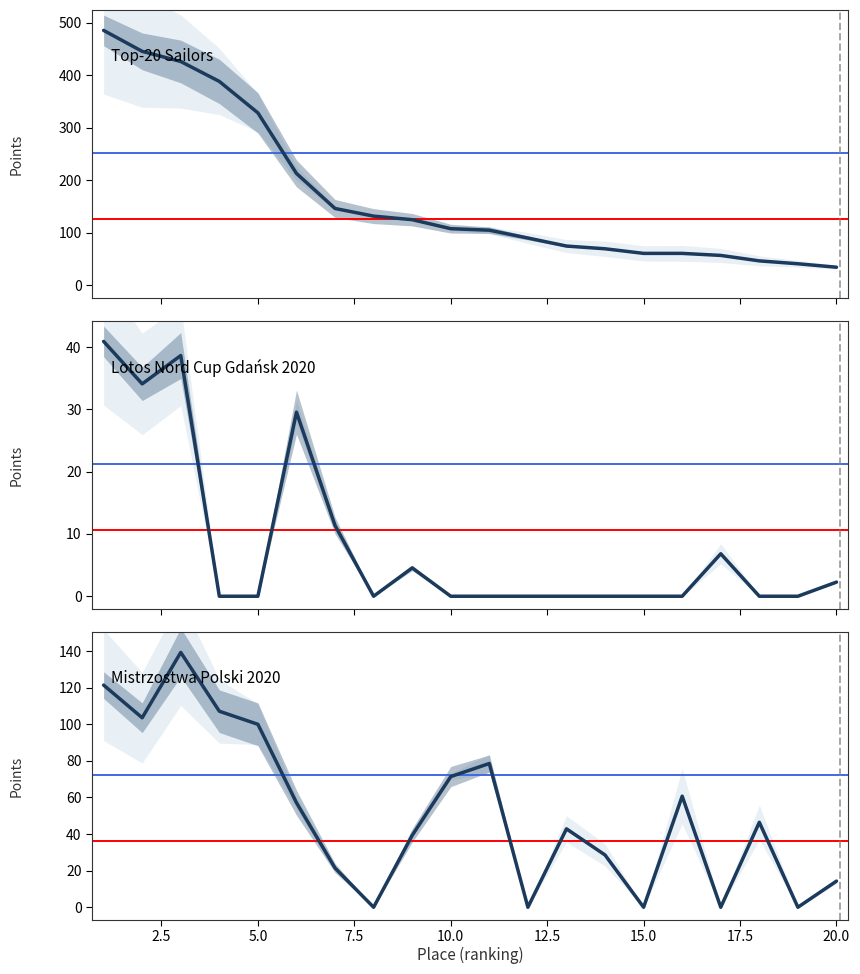

How many positive values does the Lotos Nord Cup Gdańsk 2020 series have?

8